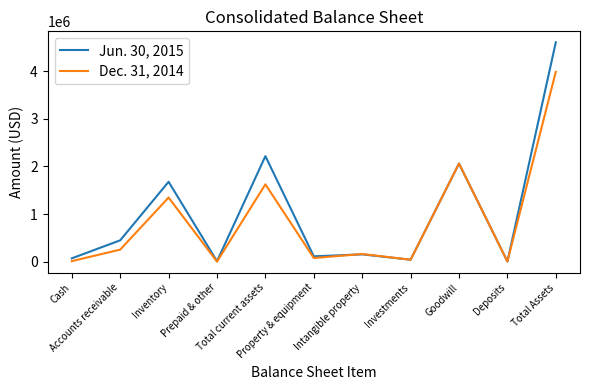

What are all the series names shown in the legend?

Jun. 30, 2015, Dec. 31, 2014